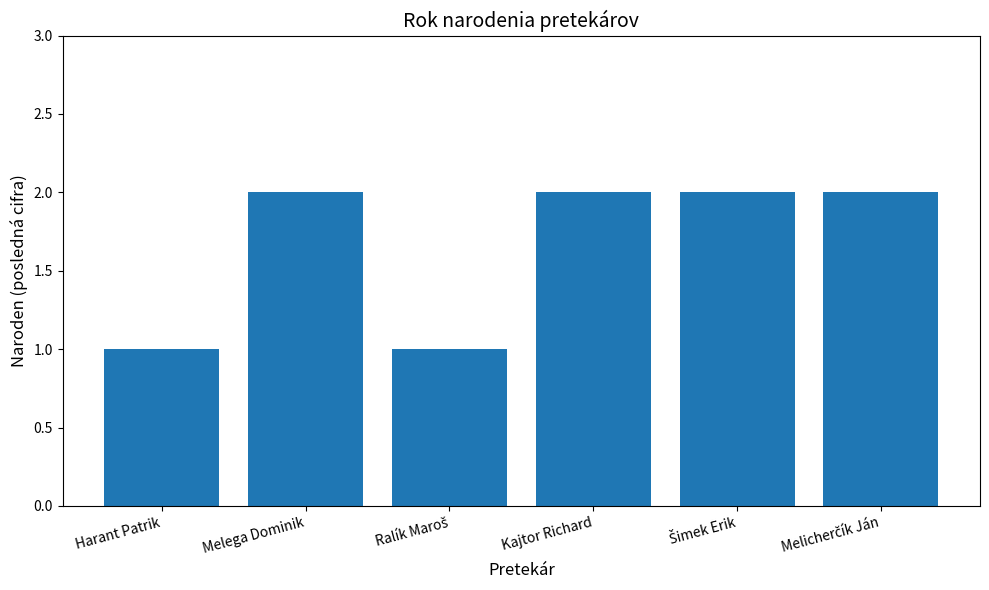

Count the values in the range 1 to 2.

6